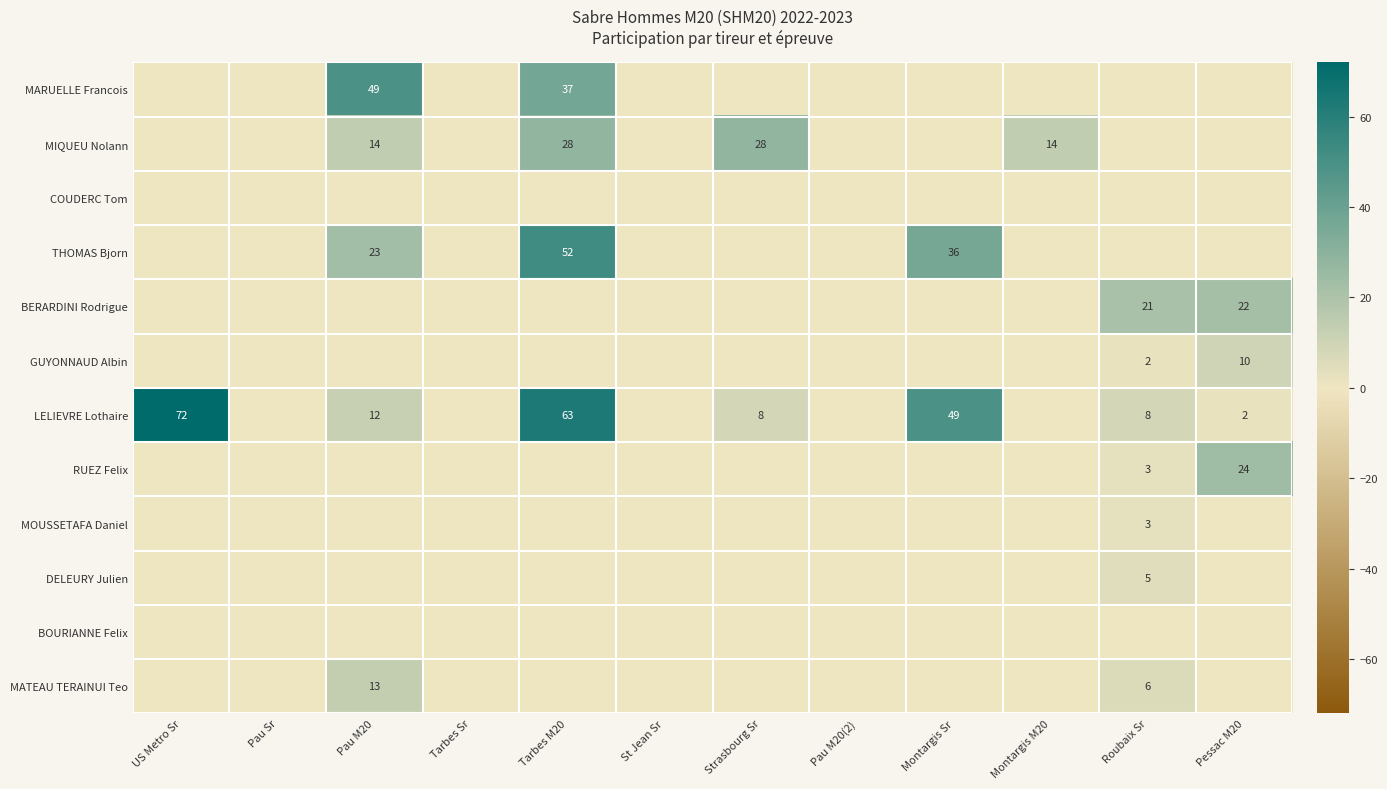

At how many categories does at least one series exceed 29?

4